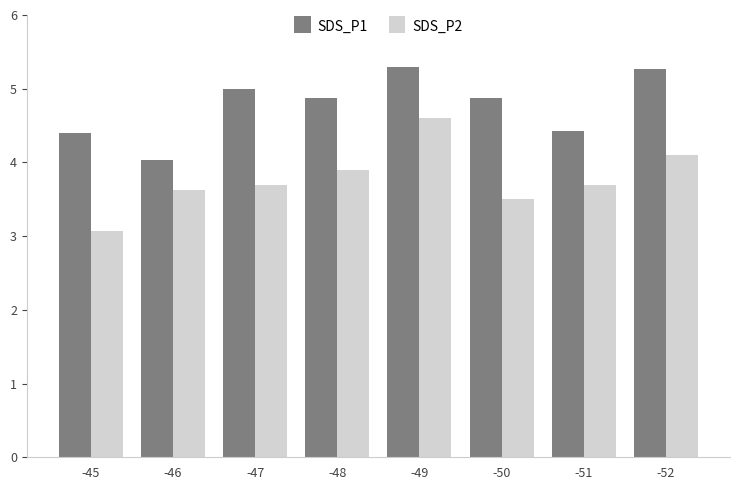

Reading left to right, what are all the values shown in this chart?

SDS_P1: 4.4	4.0	5.0	4.9	5.3	4.9	4.4	5.3
SDS_P2: 3.1	3.6	3.7	3.9	4.6	3.5	3.7	4.1